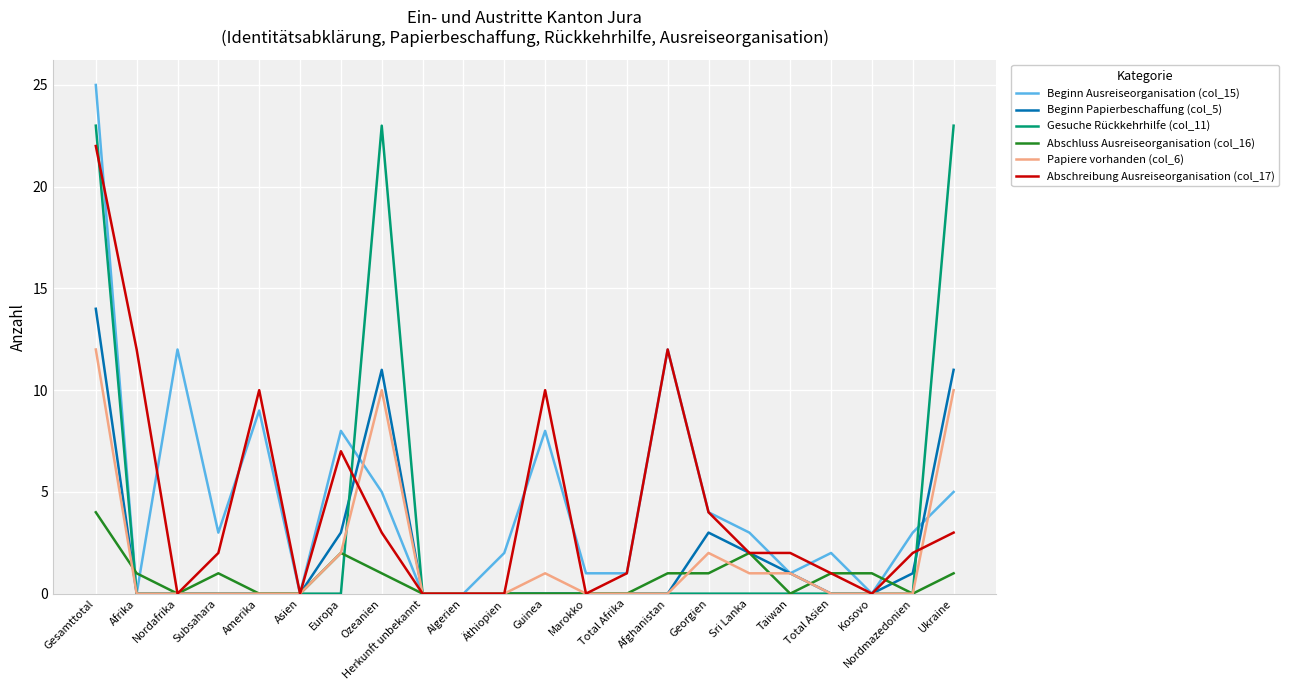

What is the greatest value displayed?

25